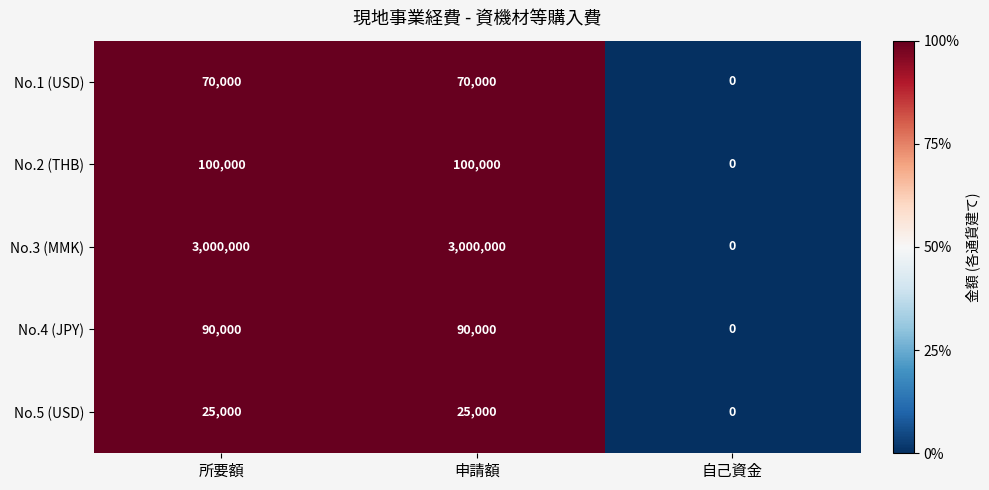

Is the value of No.2 (THB) at 自己資金 greater than the value of No.4 (JPY) at 申請額?

No